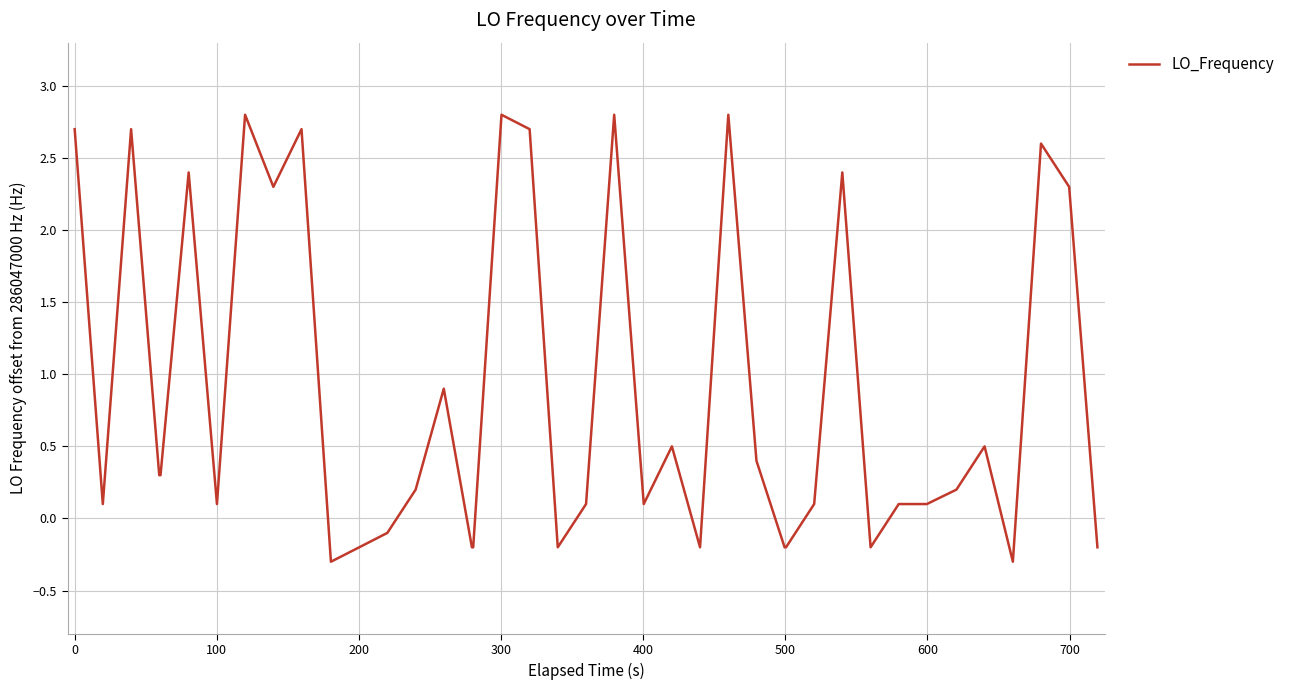

What is the maximum value shown in the chart?

2.8